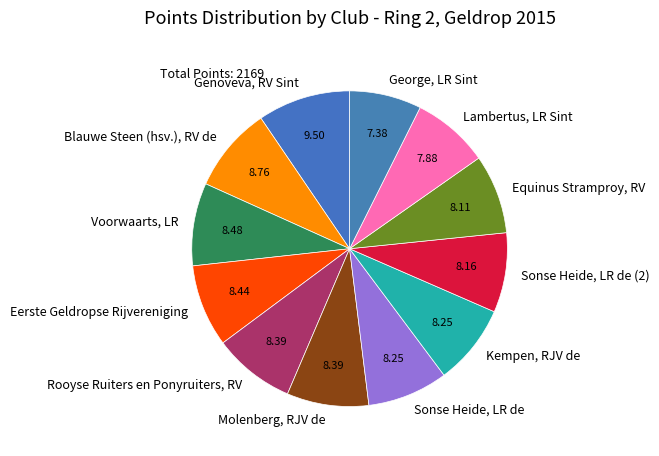

Which slice is the largest?

Genoveva, RV Sint